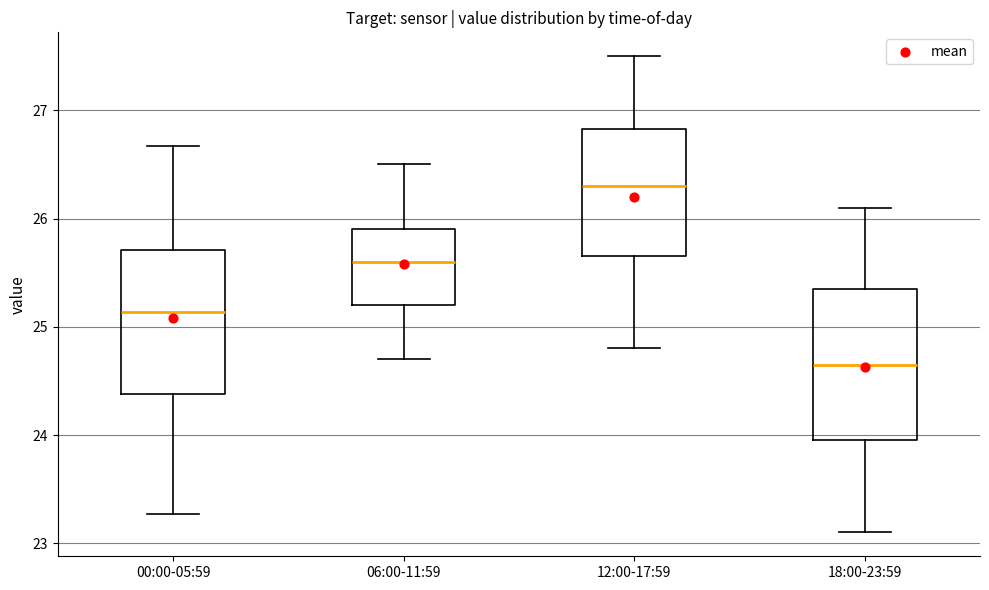

Where is the lower edge of the box for 00:00-05:59 on the y-axis? The values are not printed on the chart, so give them approximately, as read against the axis.

24.4